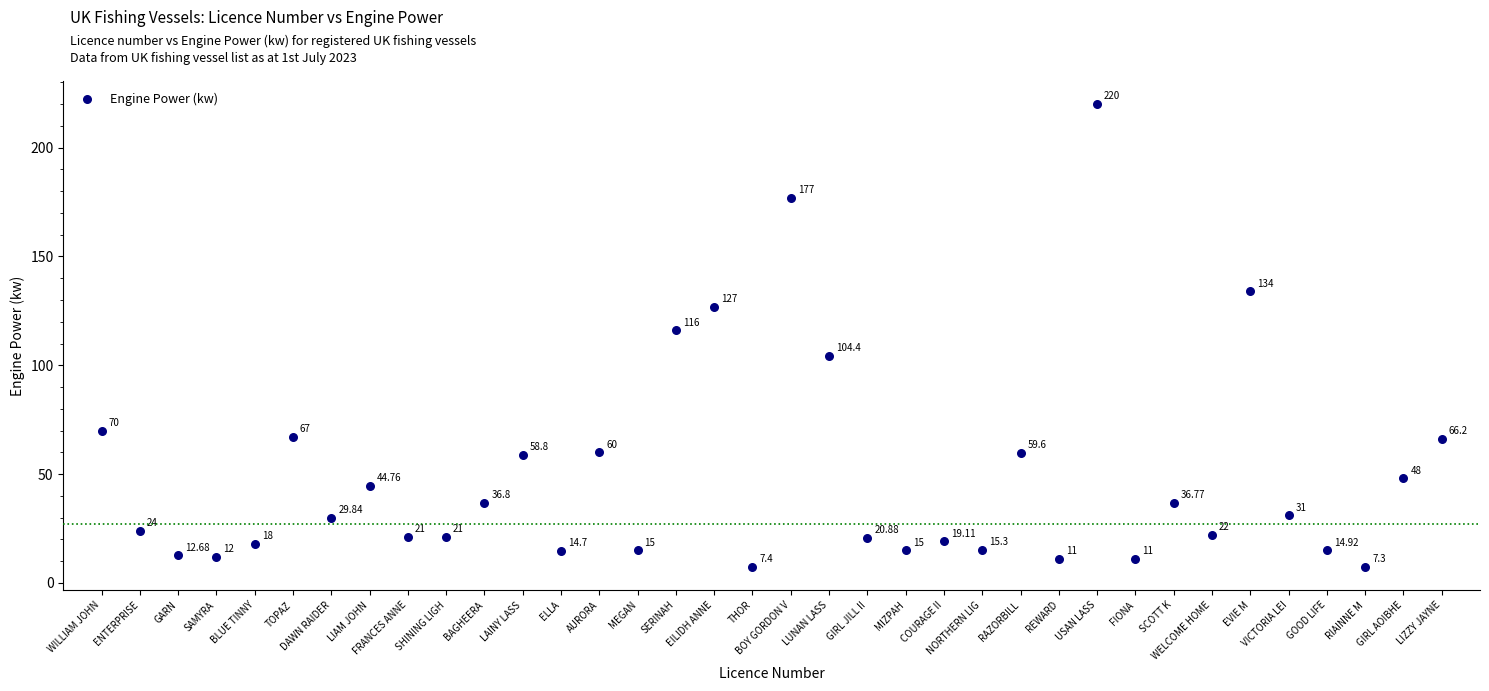

What is the range of Y values (max minus min)?

212.7